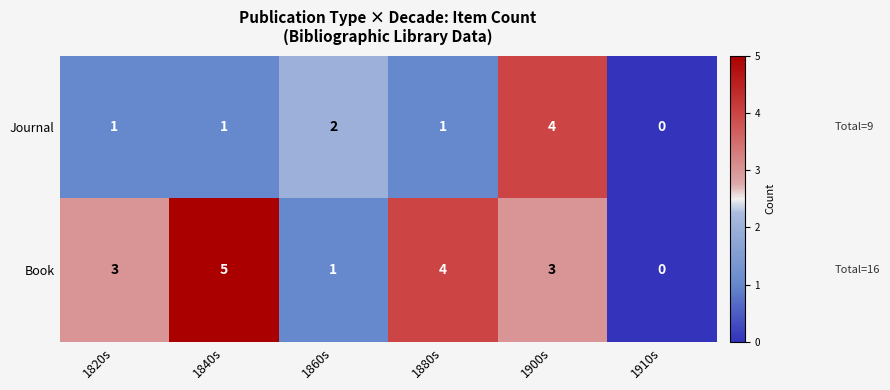

What is the sum of all Journal values?

9